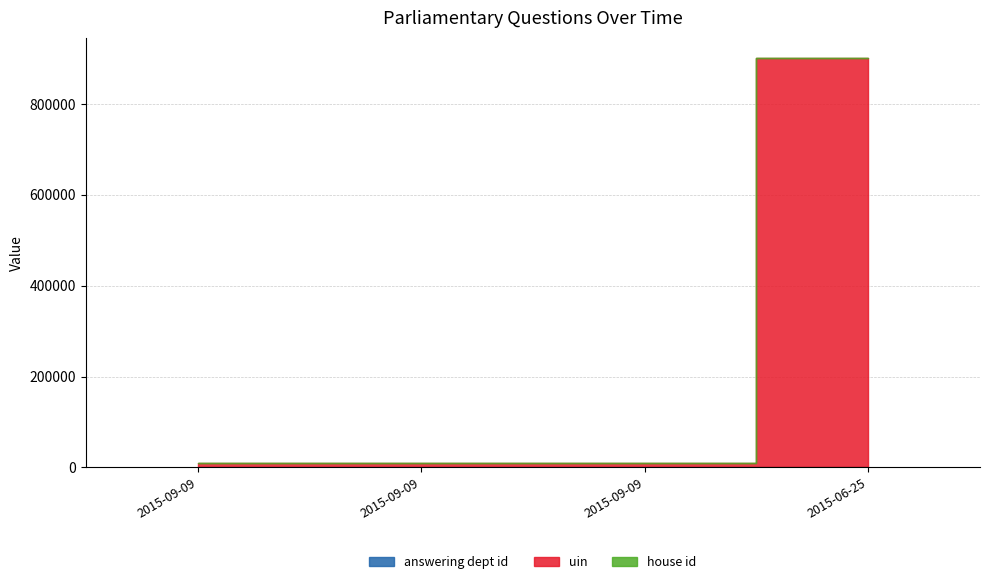

Reading left to right, what are all the values shown in this chart?

answering dept id: 26	7	27	63
uin: 8744	8745	8747	900556
house id: 1	1	1	1